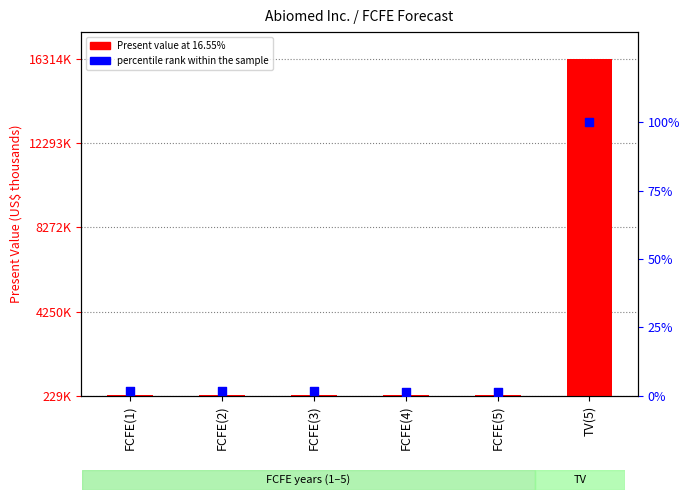

Which series contains the highest Y value?

Present value at 16.55%